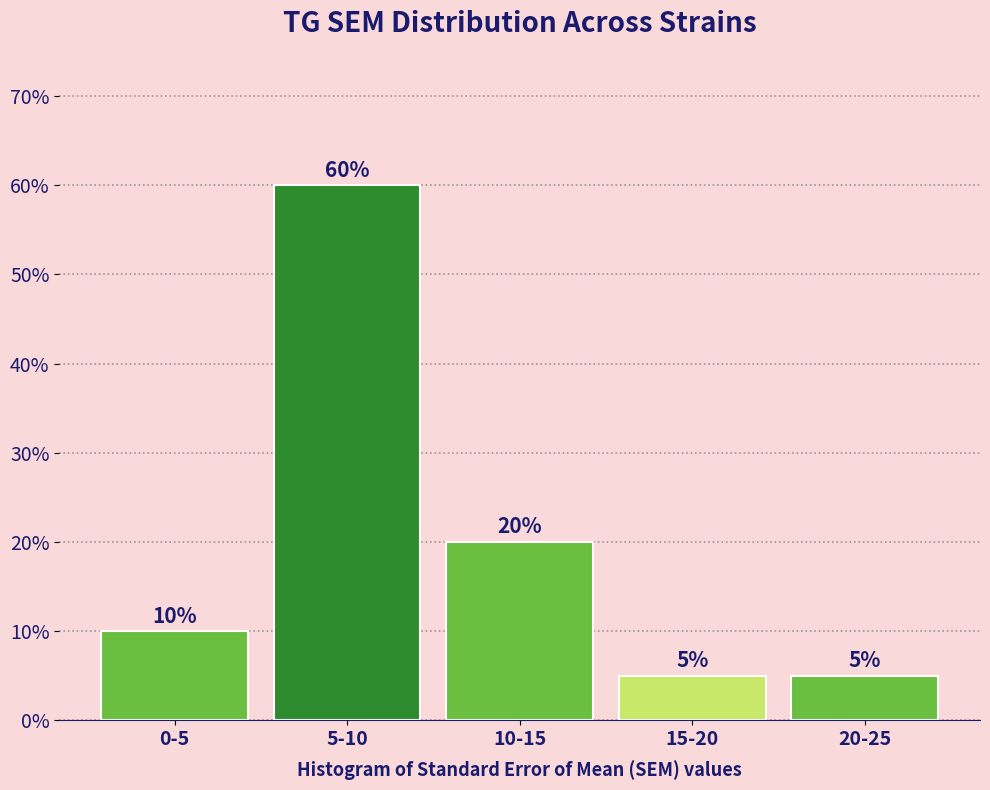

Reading left to right, what are all the values shown in this chart?

10	60	20	5	5